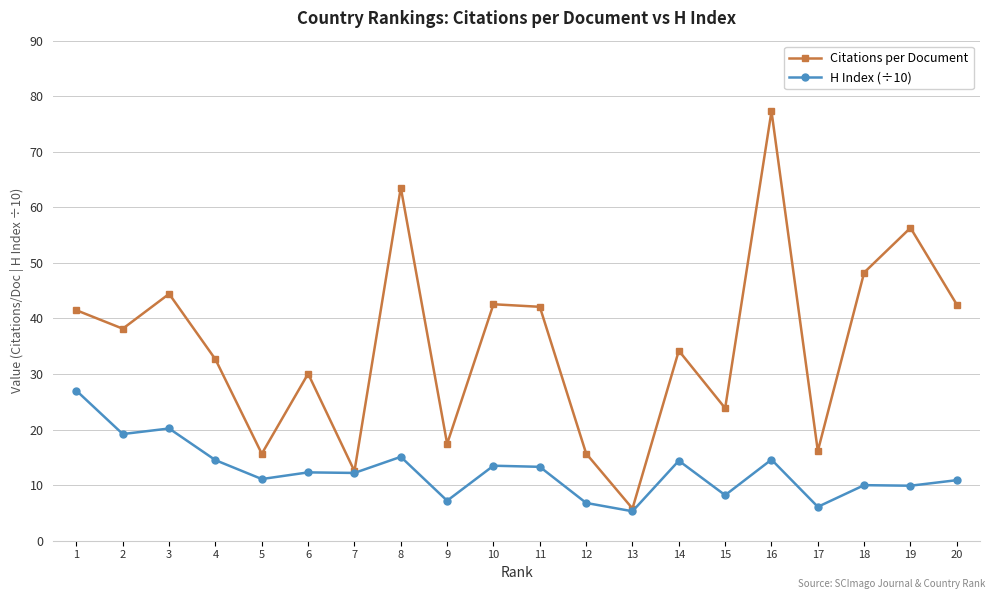

At which label does H Index (÷10) first exceed 12?

1